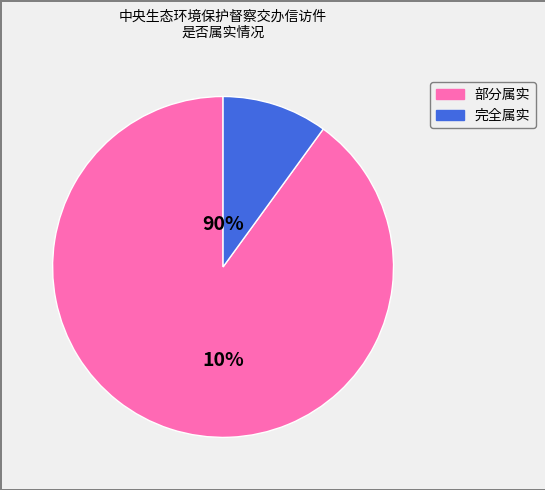

Which category has the biggest portion of the pie?

部分属实